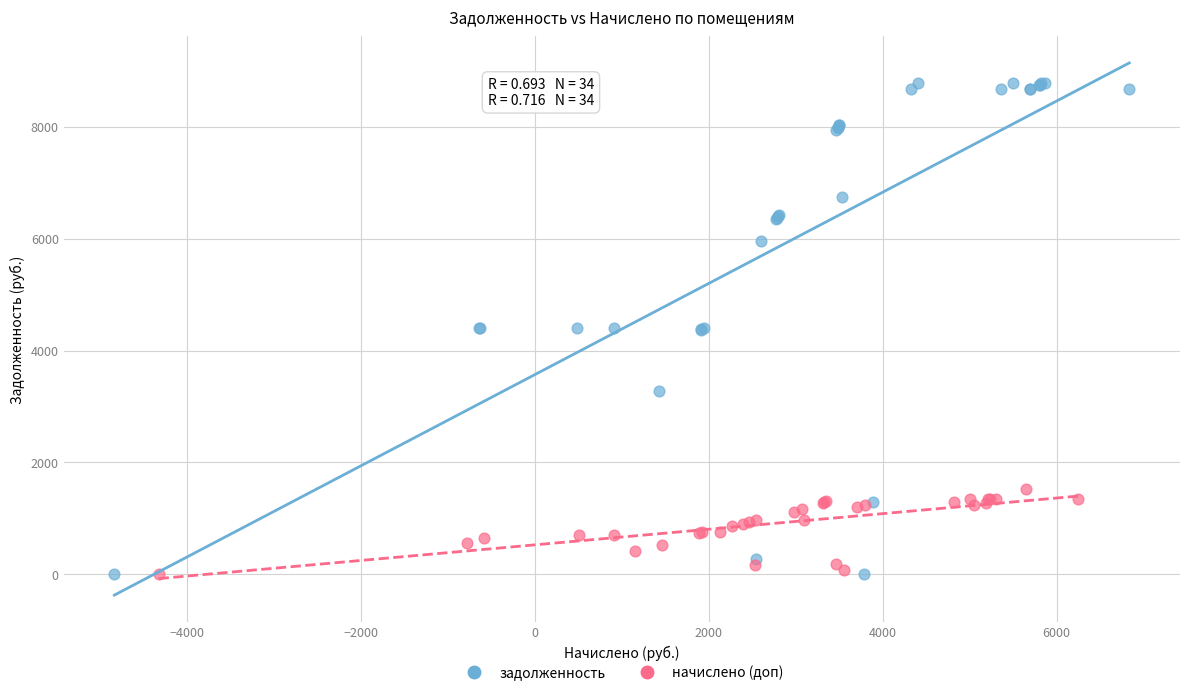

Which series reaches the maximum Y coordinate?

задолженность